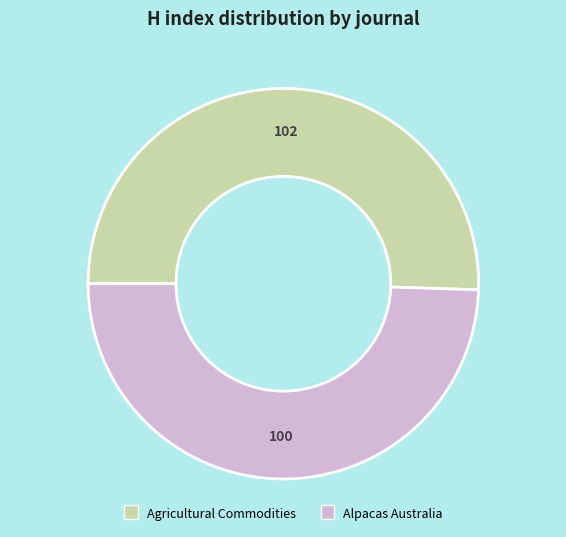

What is the ratio of the value at Alpacas Australia to the value at Agricultural Commodities?

1.0